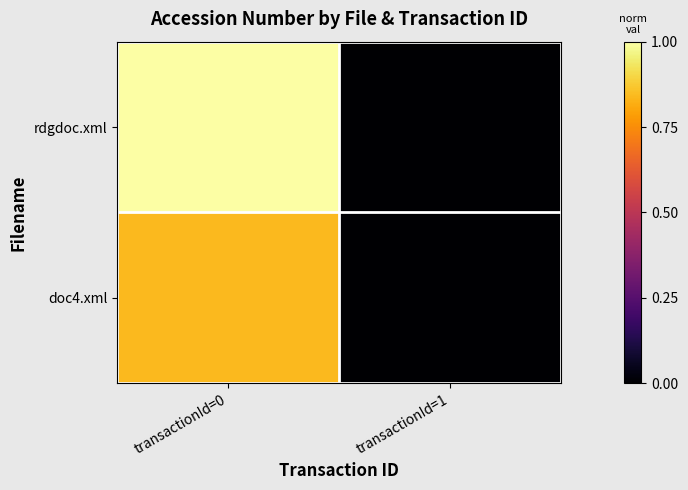

Which series has the largest total across all categories?

rdgdoc.xml